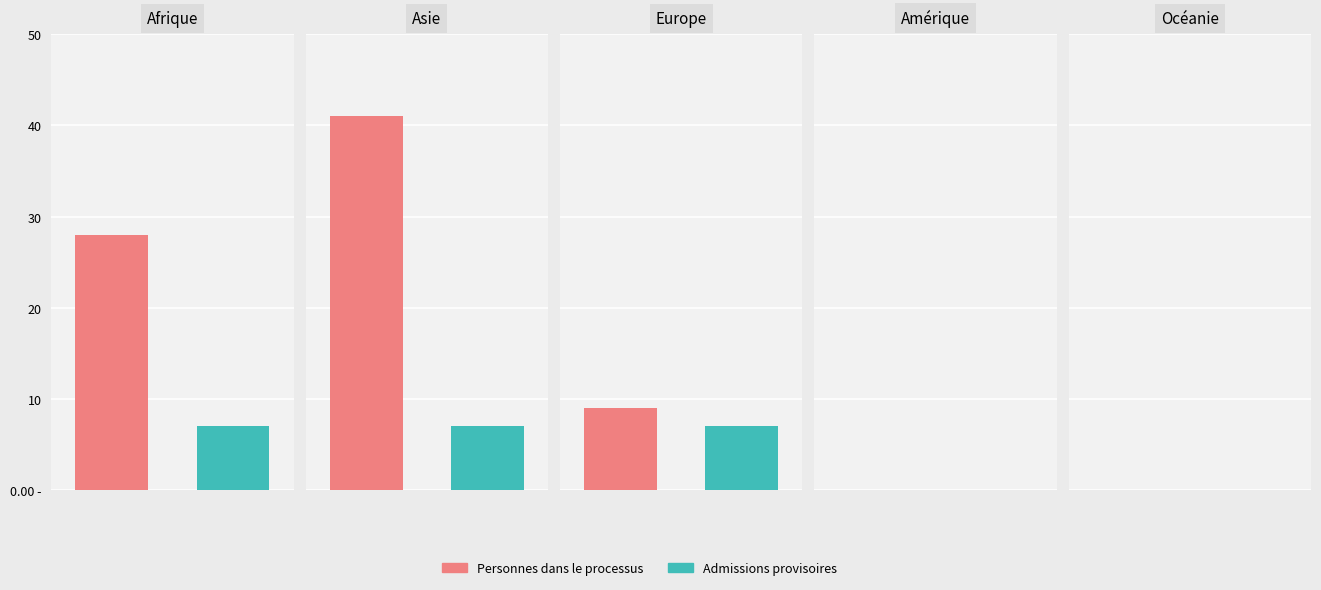

The Personnes dans le processus series shows 18 at Afrique. True or false?

False